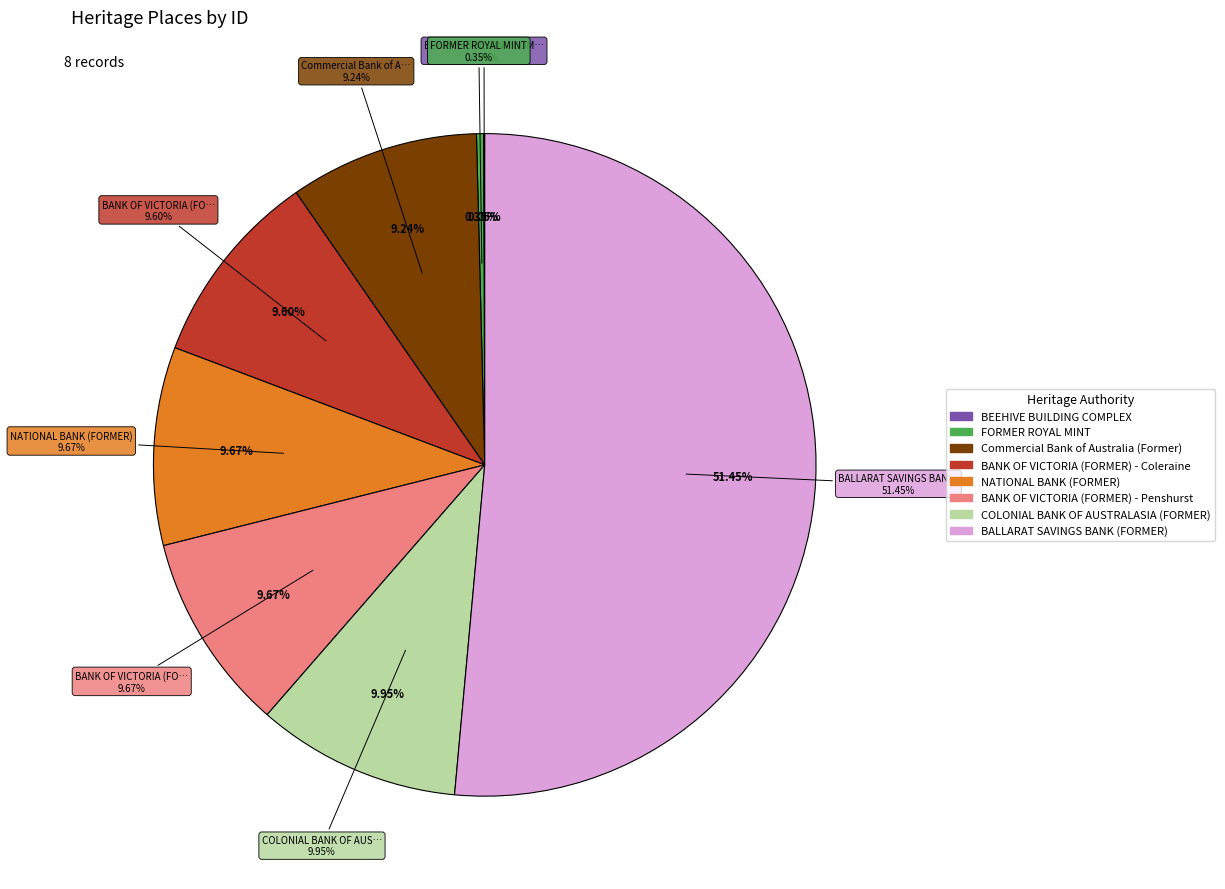

To the nearest percent, what is the average slice percentage?

12%